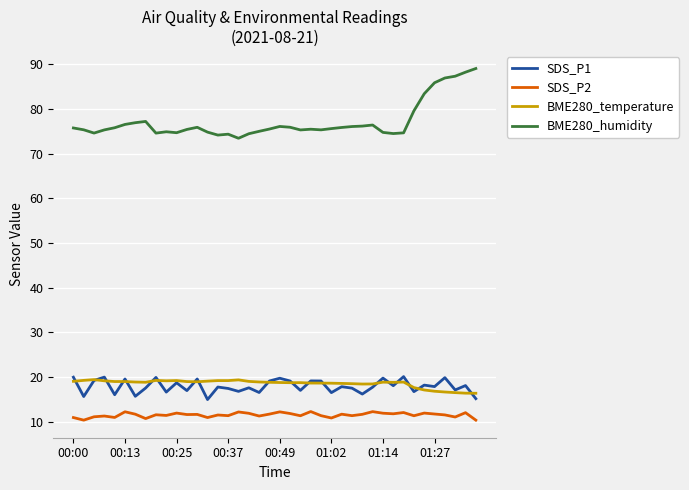

Which series has the largest range (max minus min)?

BME280_humidity